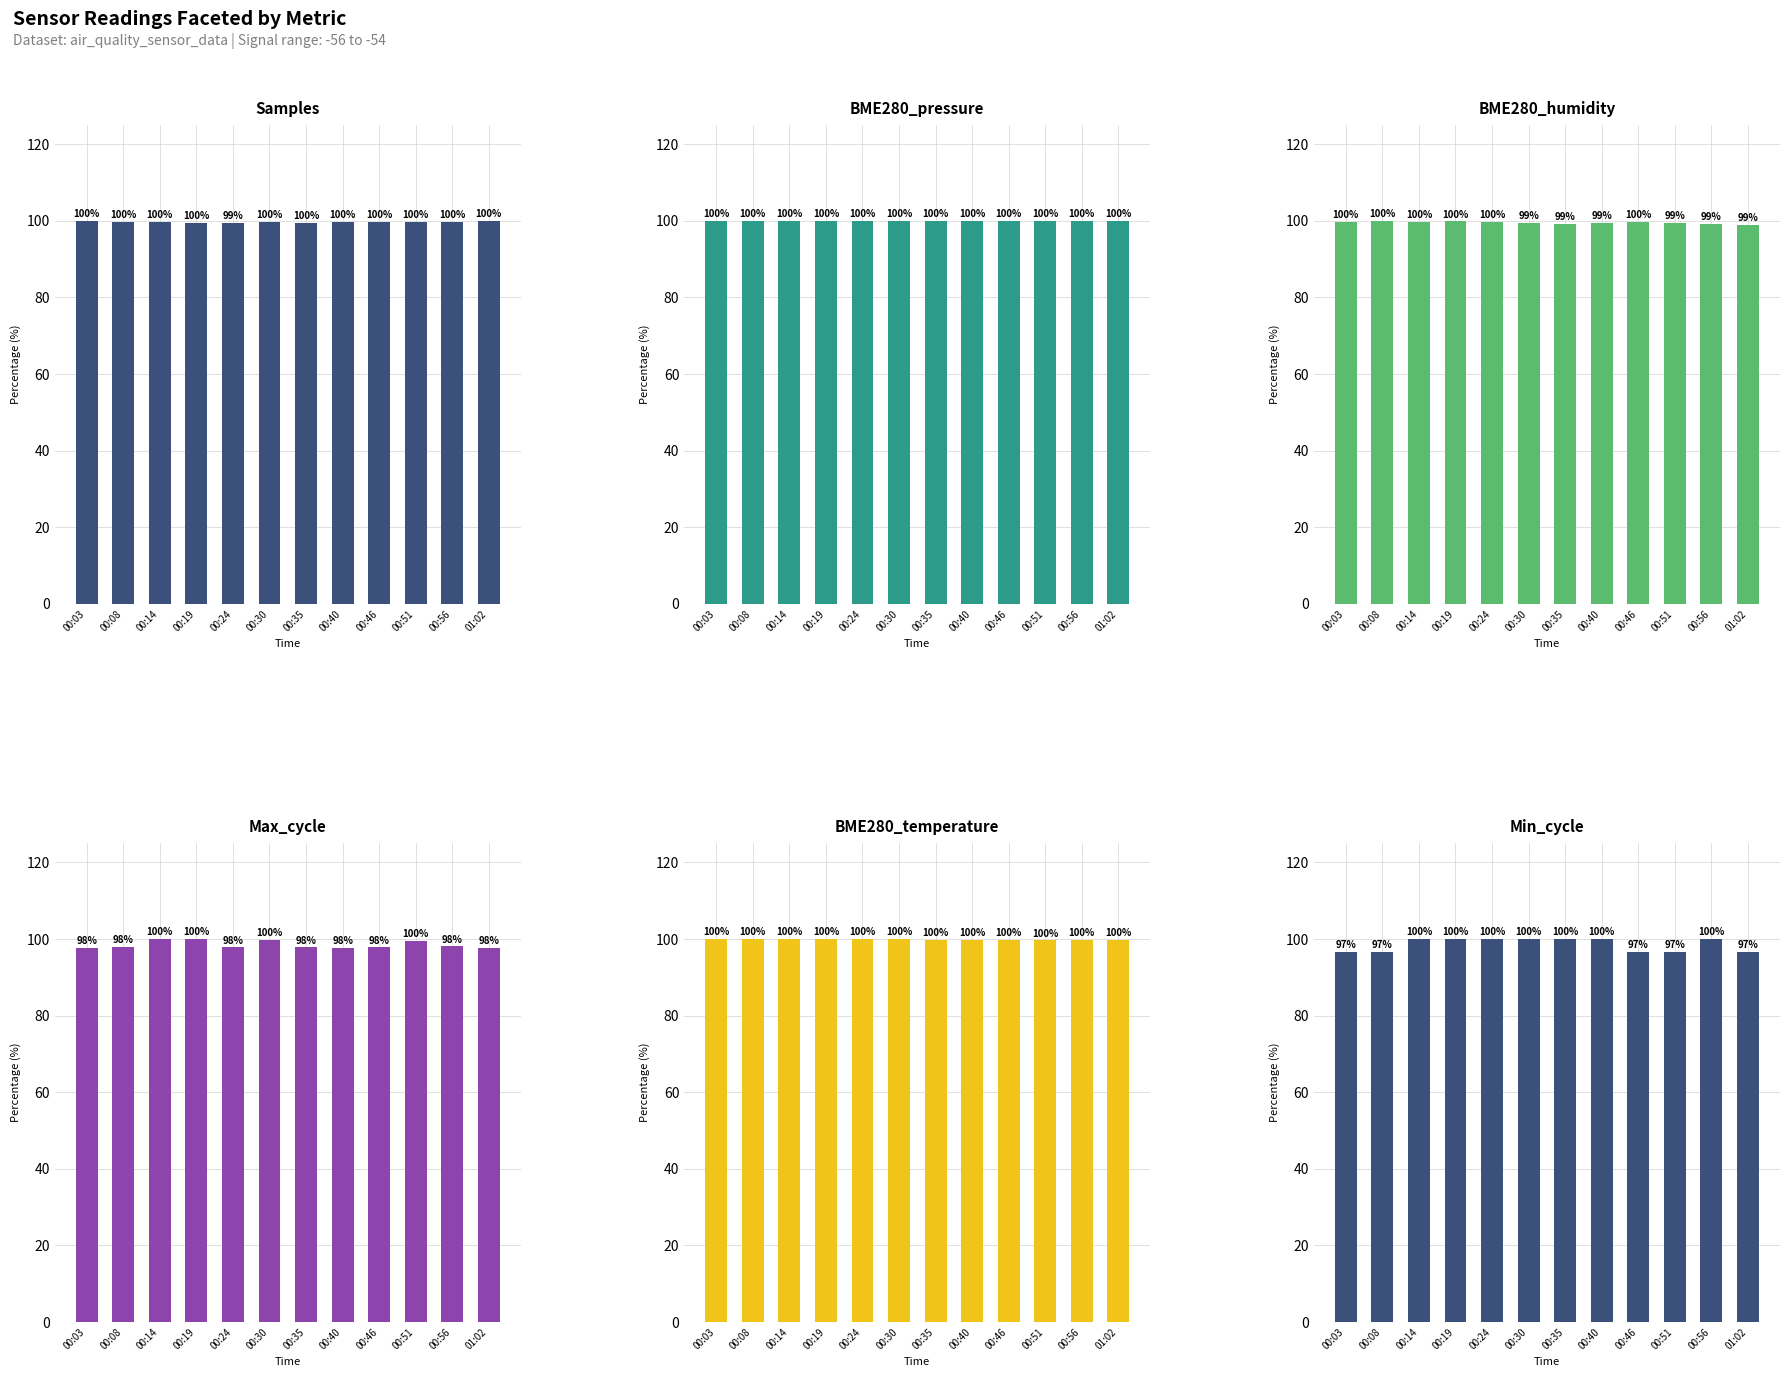

Reading left to right, extract all data points from this chart.

Samples: 99.9	99.8	99.6	99.6	99.5	99.7	99.6	99.7	99.8	99.7	99.8	100.0
BME280_pressure: 100.0	100.0	100.0	100.0	100.0	100.0	100.0	100.0	100.0	100.0	100.0	100.0
BME280_humidity: 99.6	100.0	99.8	99.8	99.6	99.4	99.3	99.5	99.6	99.4	99.1	98.9
Max_cycle: 97.8	98.0	99.9	100.0	97.8	99.8	97.8	97.8	97.8	99.6	98.0	97.8
BME280_temperature: 99.9	100.0	100.0	99.9	99.9	99.9	99.8	99.8	99.8	99.6	99.7	99.7
Min_cycle: 96.6	96.6	100.0	100.0	100.0	100.0	100.0	100.0	96.6	96.6	100.0	96.6